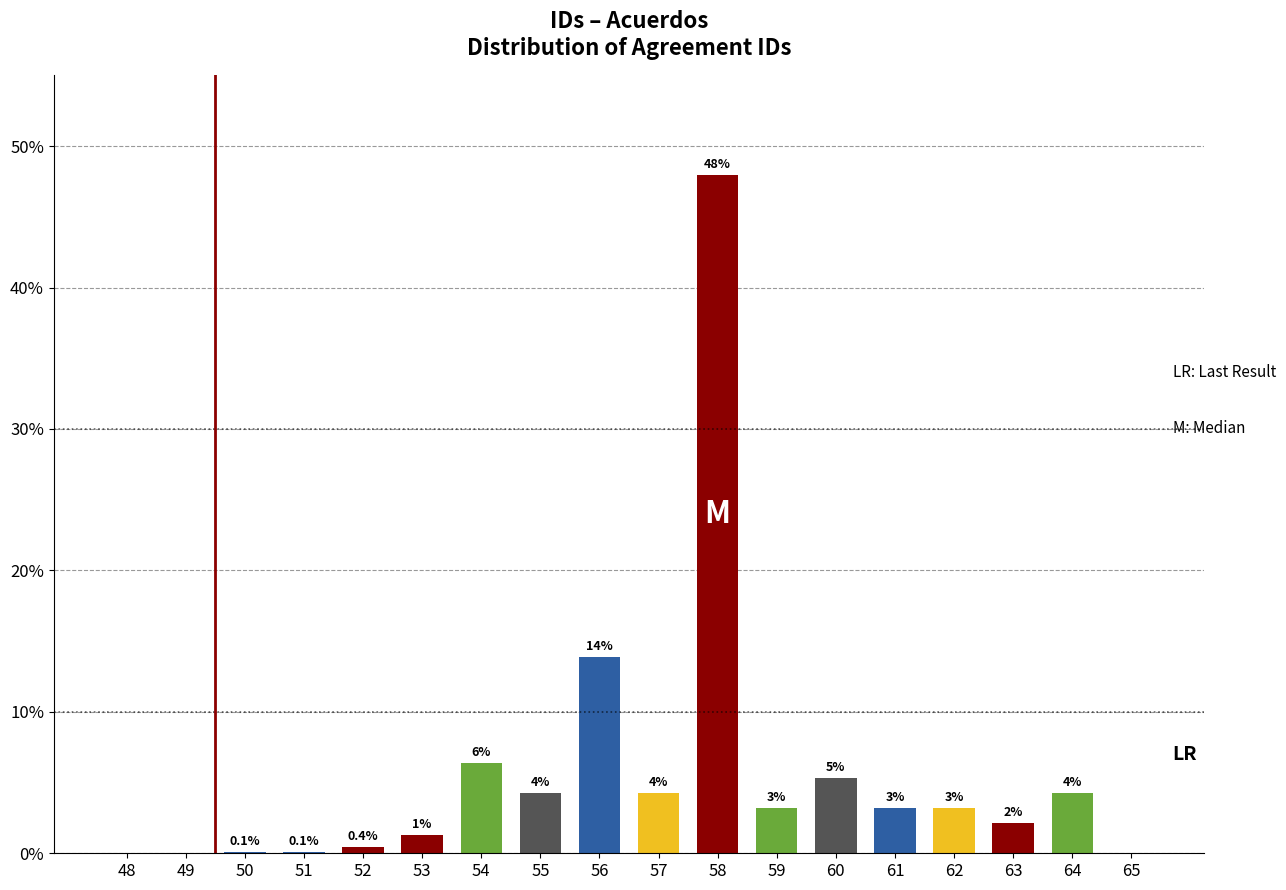

Are the bars grouped side by side (vs. stacked)?

No